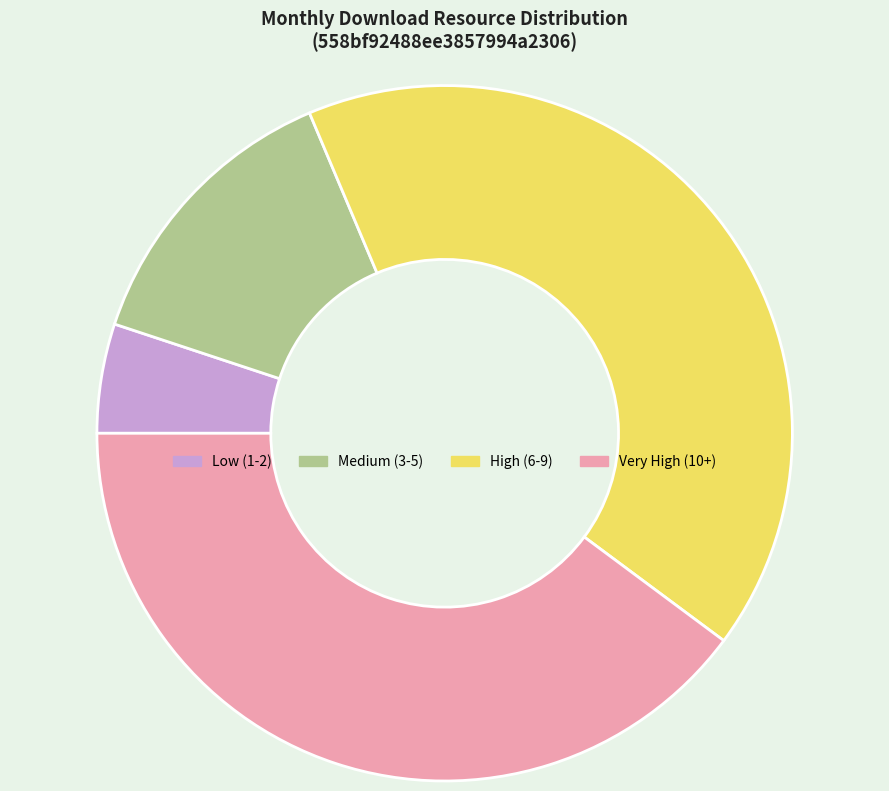

Does any single category account for the majority?

No